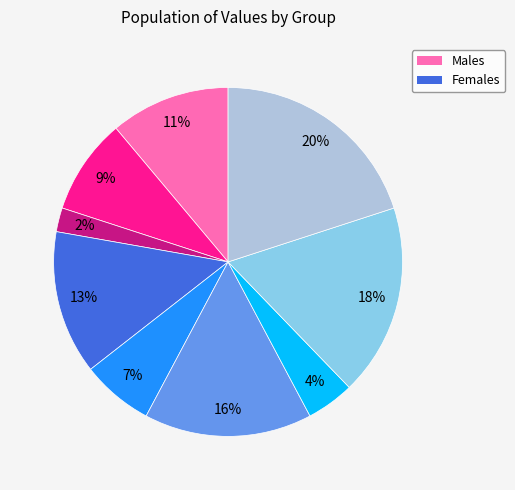

To the nearest percent, what is the average slice percentage?

11%